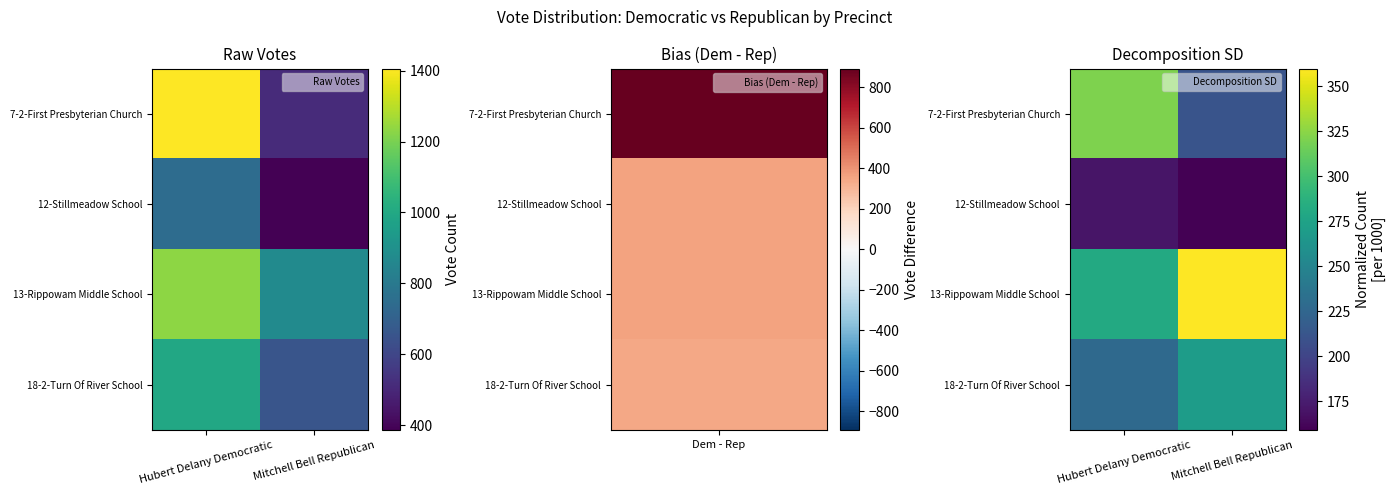

True or false: 18-2-Turn Of River School has a value of 270.1 at Mitchell Bell Republican.

True